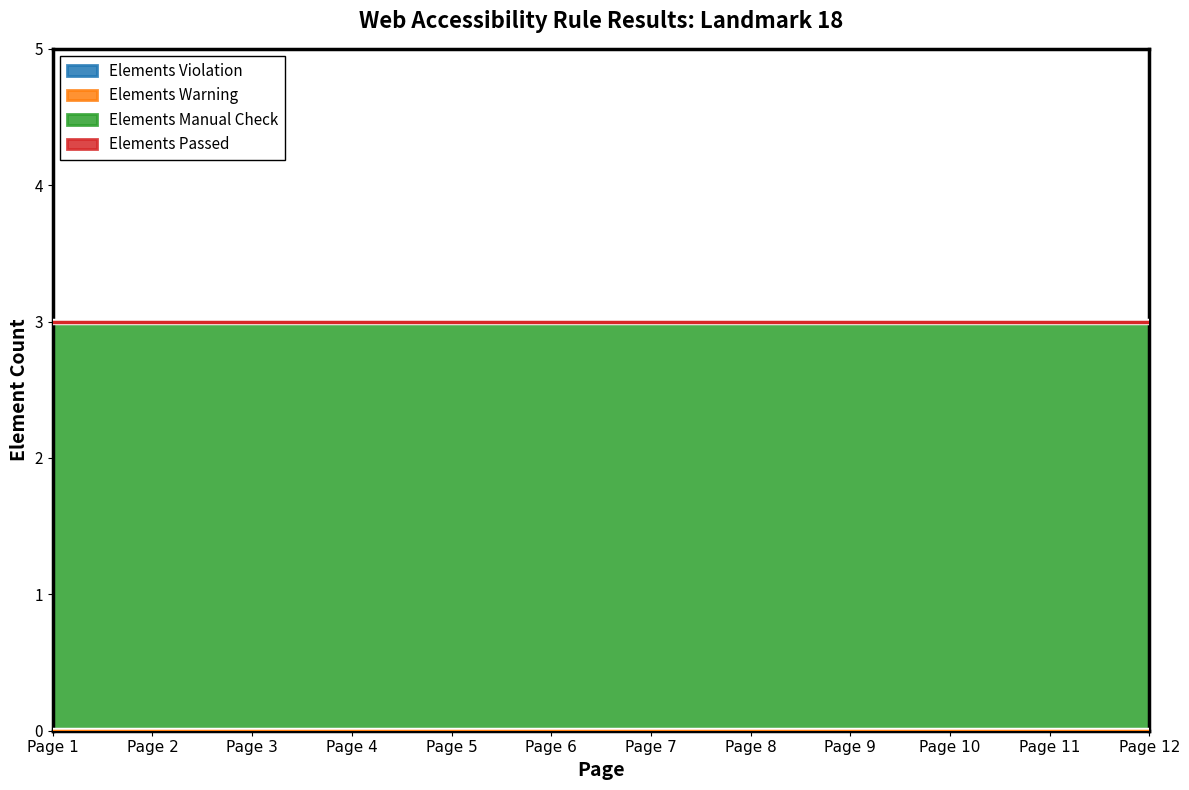

At which category does the chart reach its minimum across all series?

Page 1